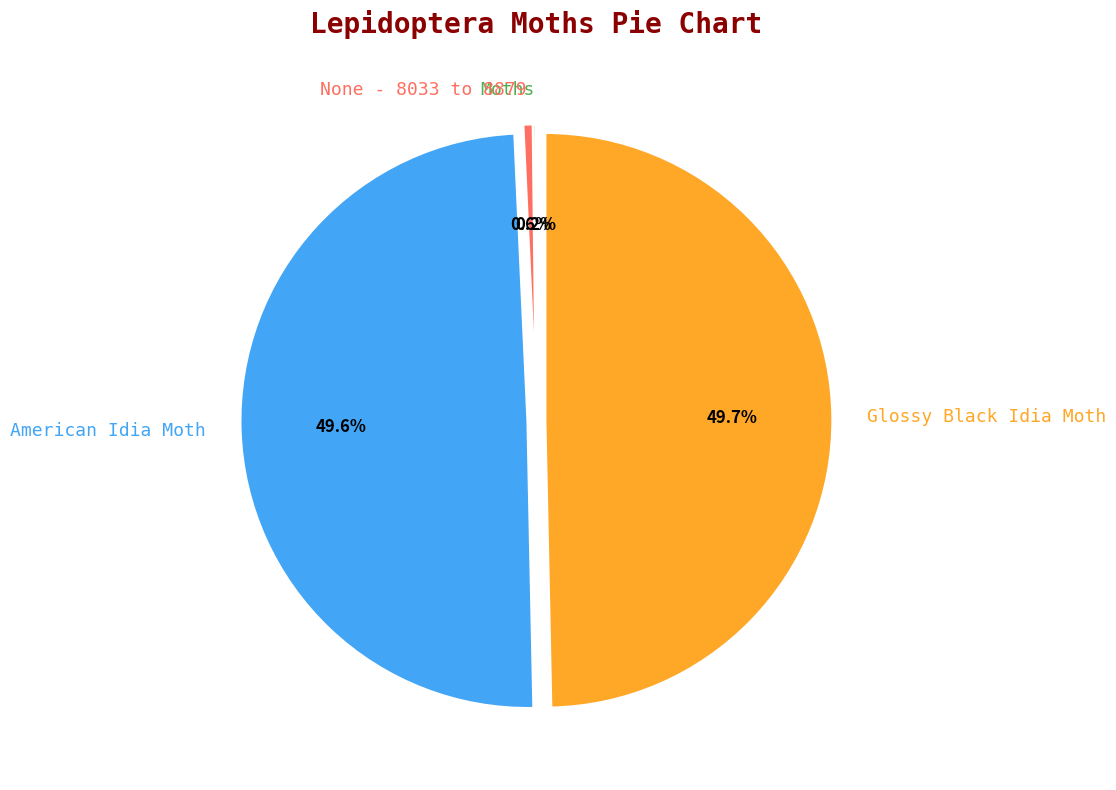

Does American Idia Moth represent more than half of the total?

No